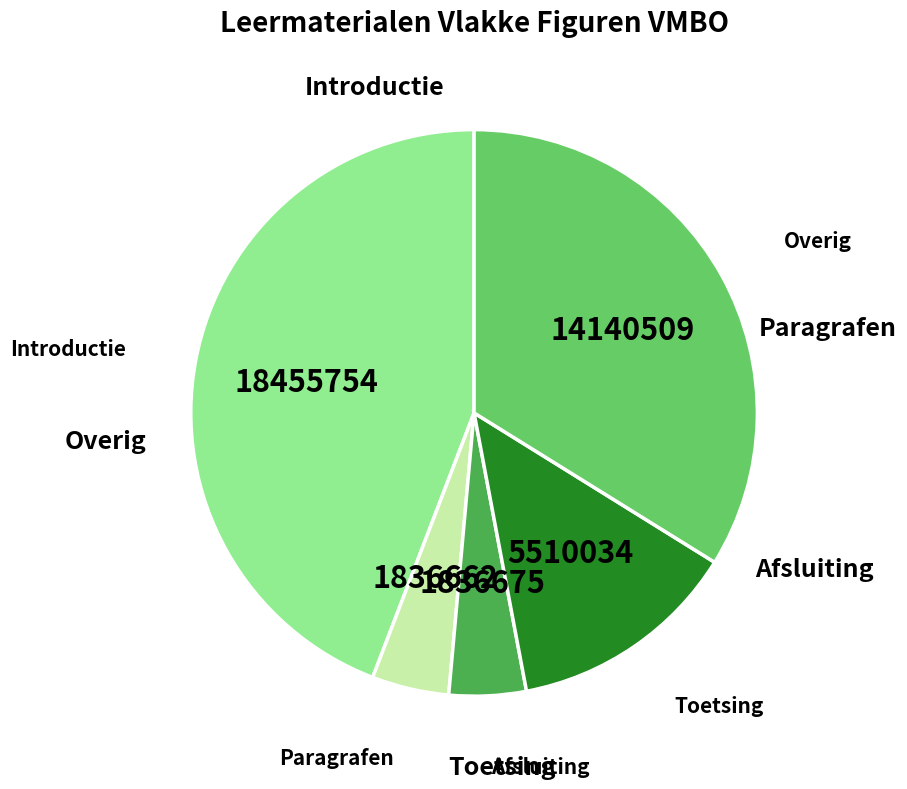

Is there a majority slice in this chart?

No